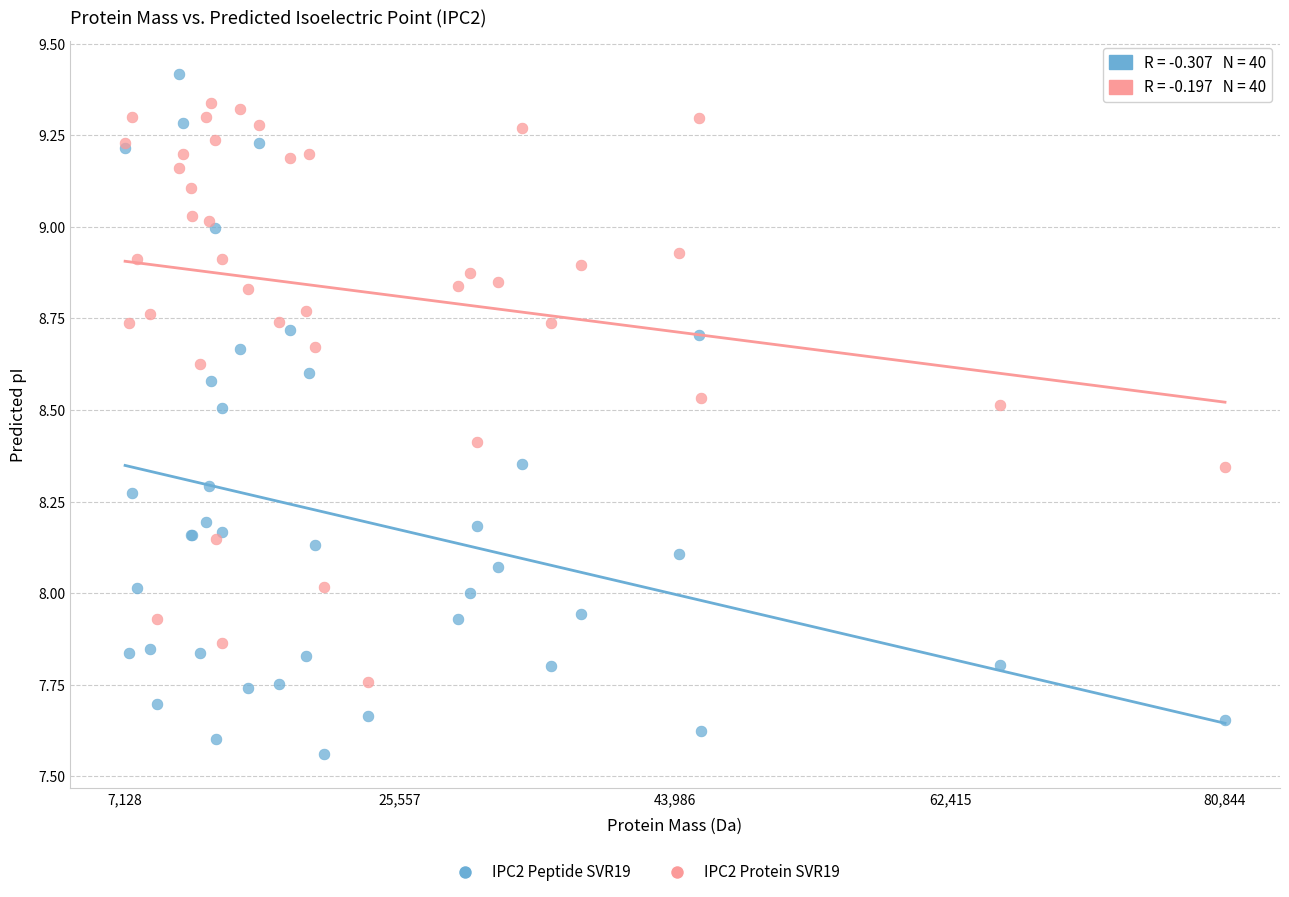

Which series contains the lowest Y value?

IPC2 Peptide SVR19